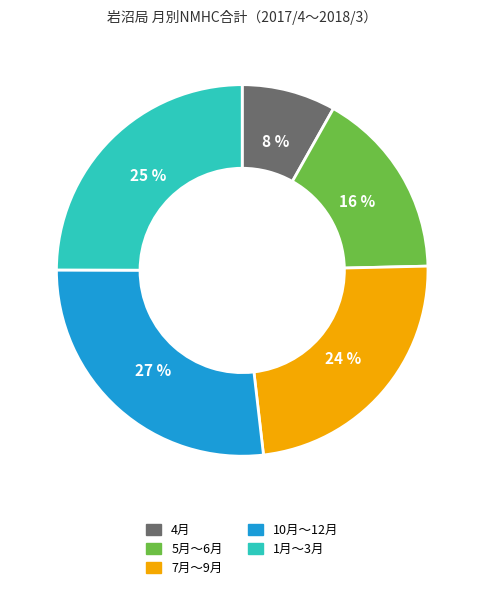

How many slices are in this pie chart?

5